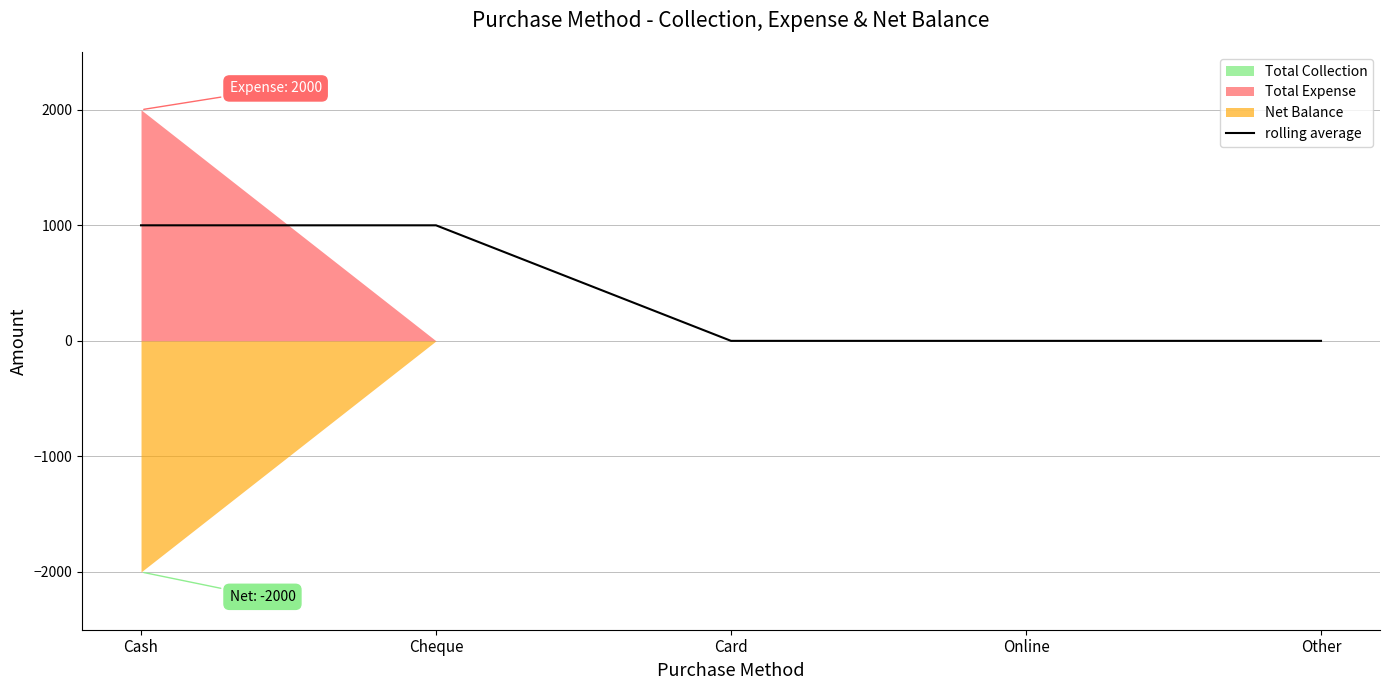

What is the average value?

400